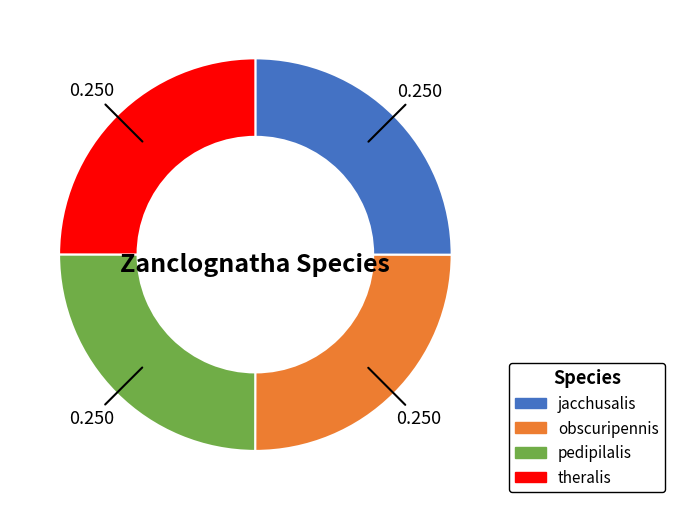

Count the number of slices in the pie.

4